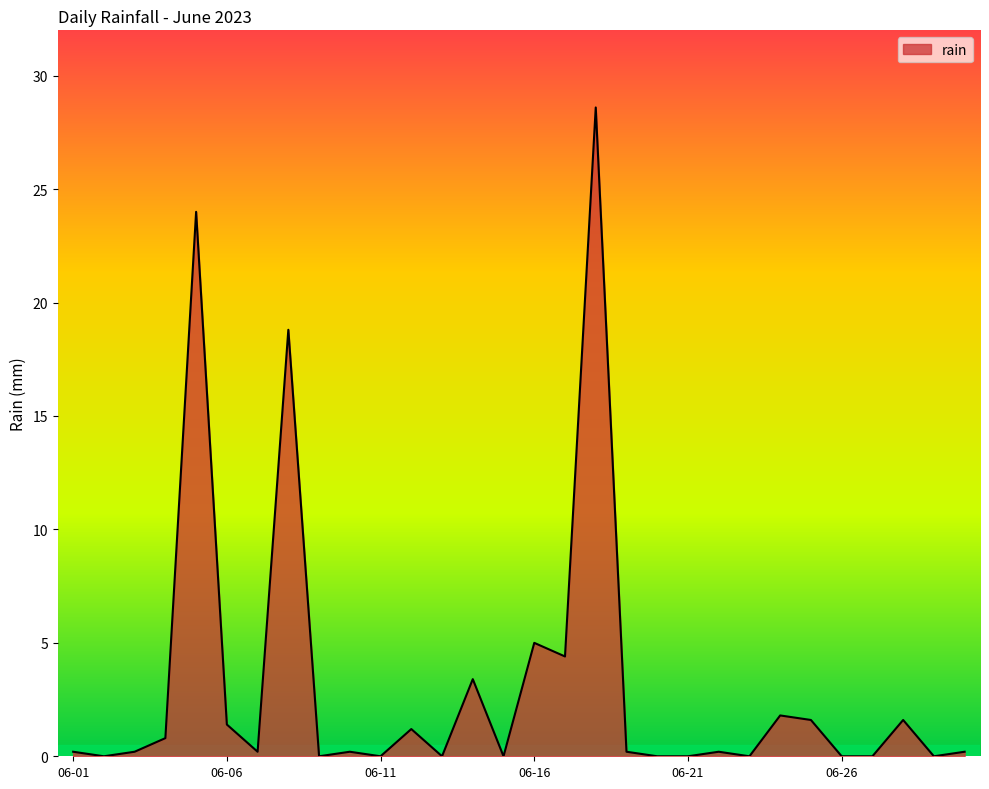

What is the average value?

3.1